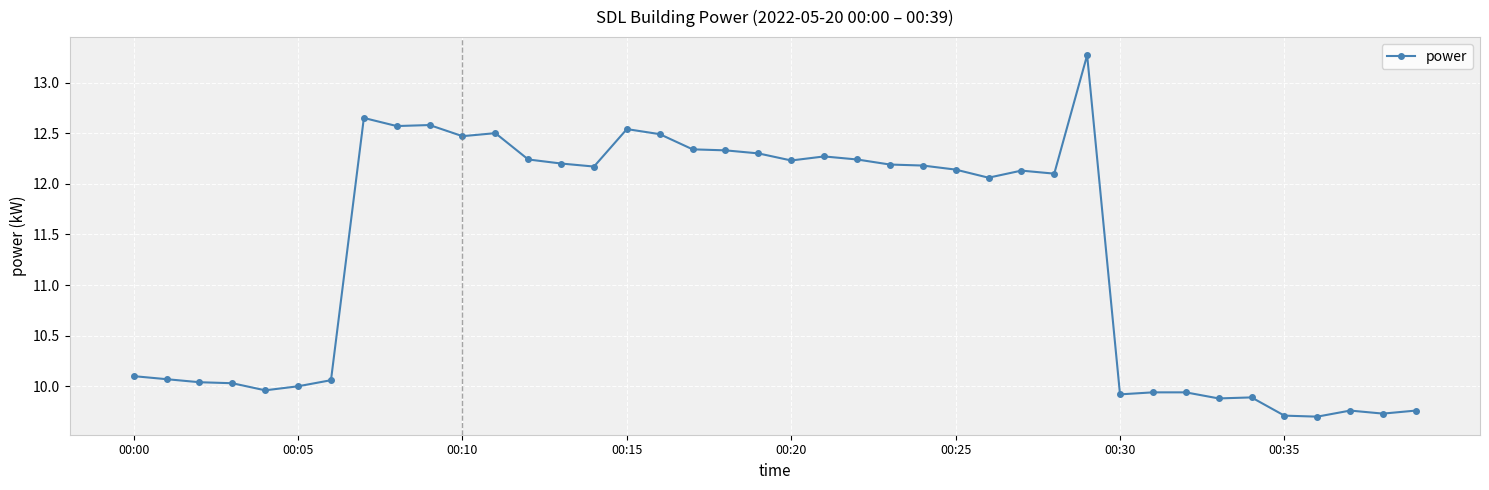

True or false: there are more than 2 points higher than both neighbors.

True